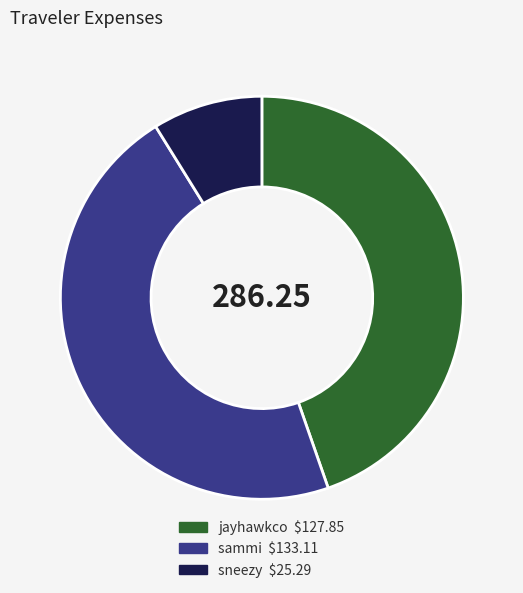

Which has a higher value, sammi or jayhawkco?

sammi